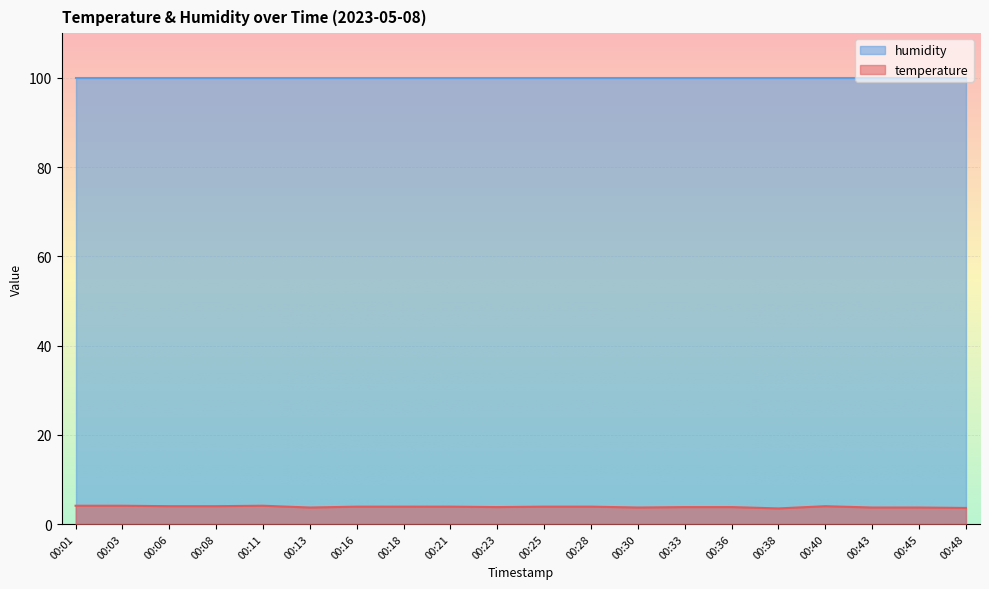

What is the sum of all values?

77.1